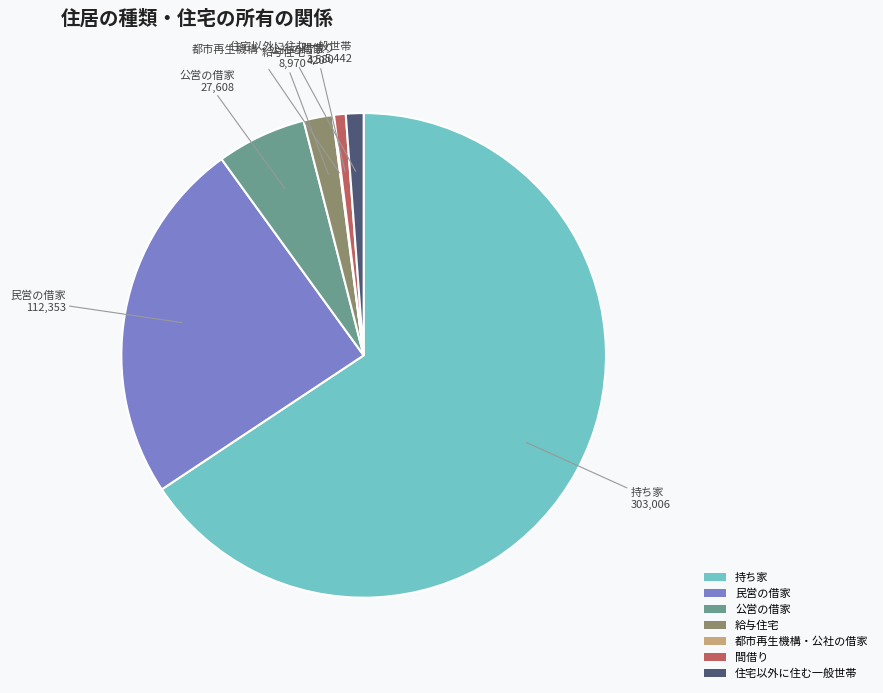

Which slice represents more than half of the pie?

持ち家